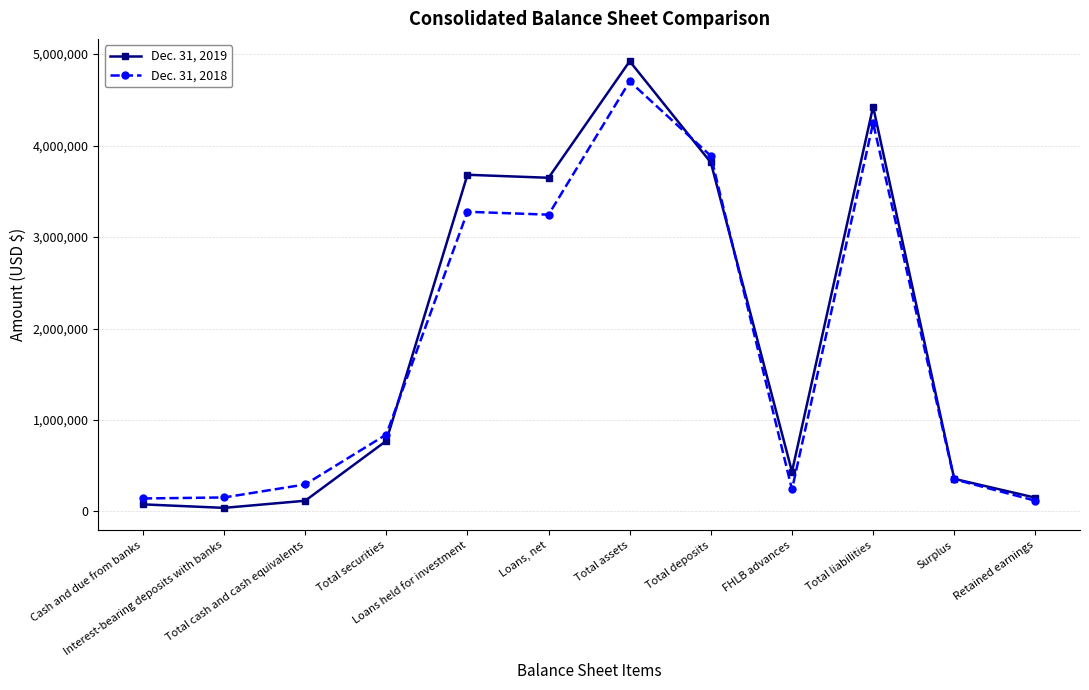

What is the maximum value shown in the chart?

4921520